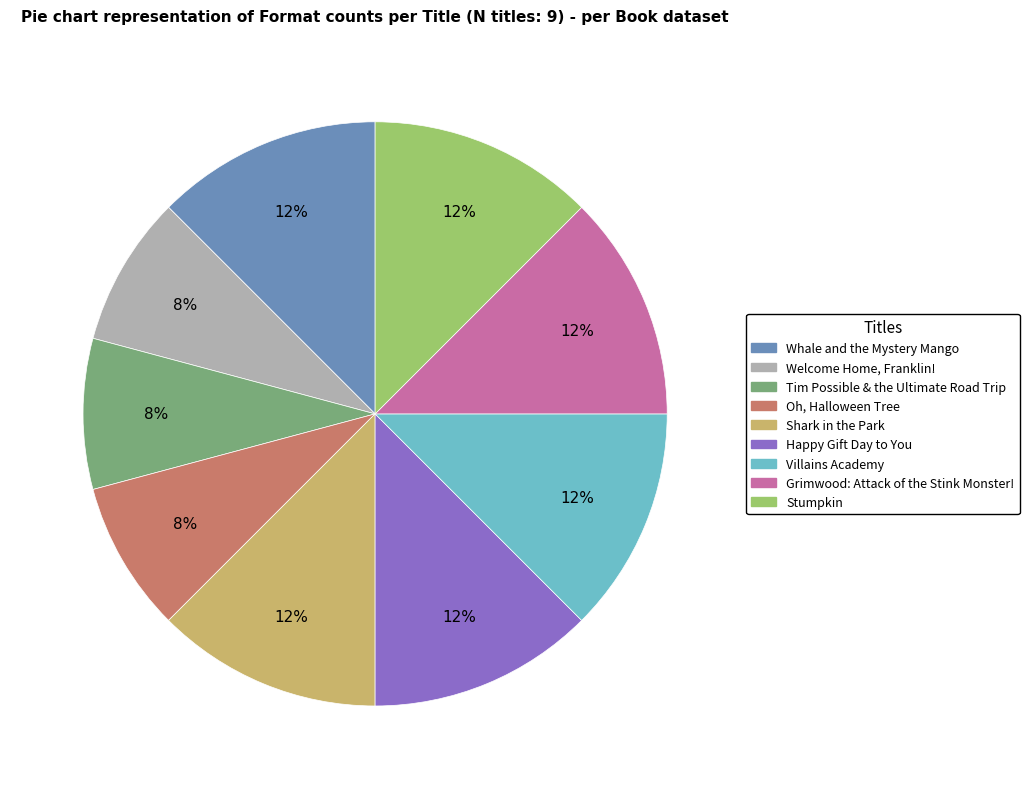

To the nearest percent, what is the average slice percentage?

11%